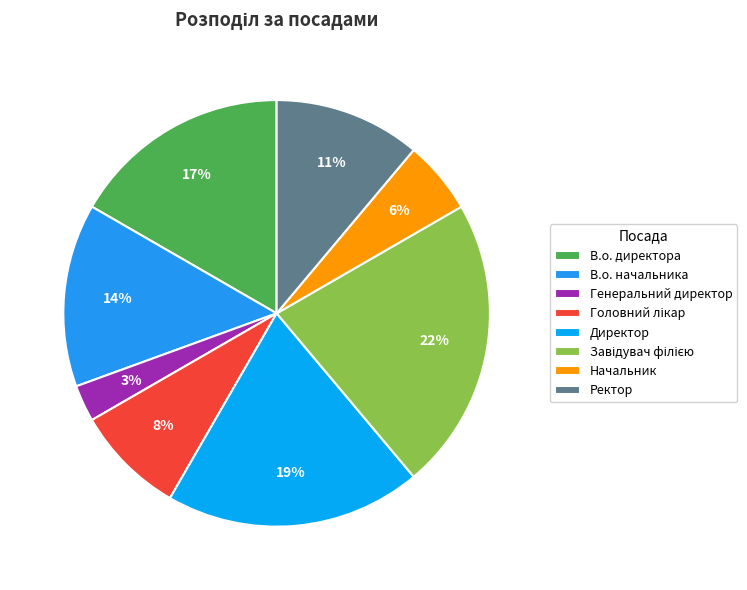

Does any single category account for the majority?

No